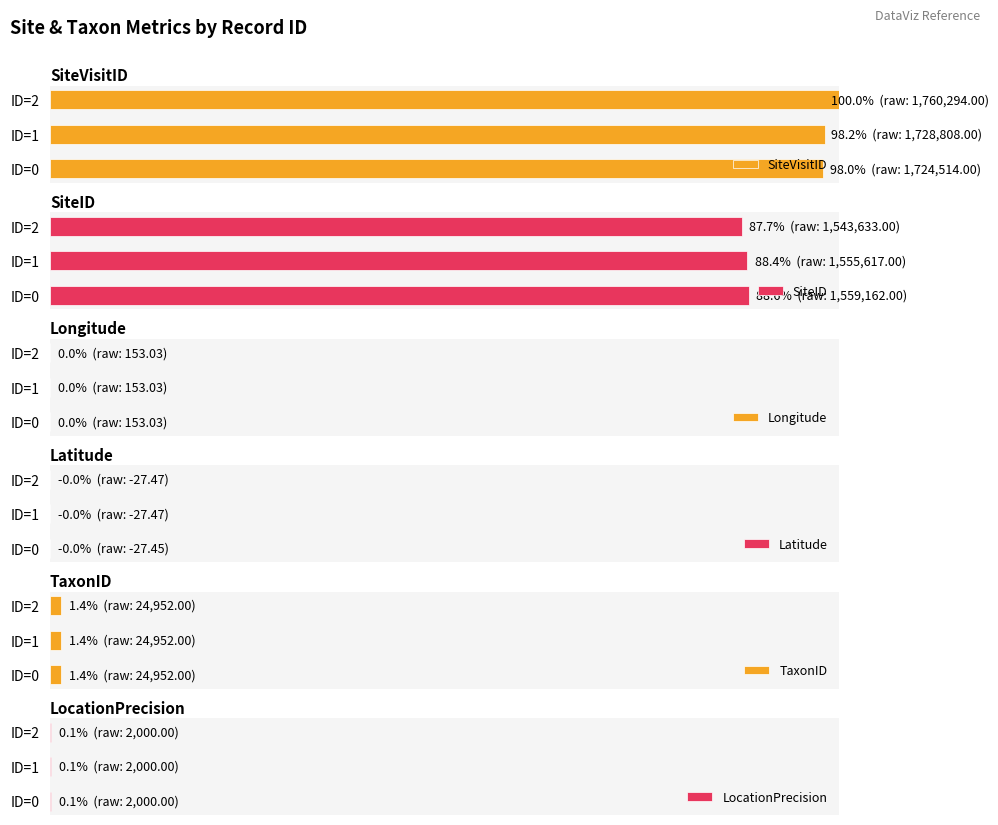

Which series has the largest range (max minus min)?

SiteVisitID